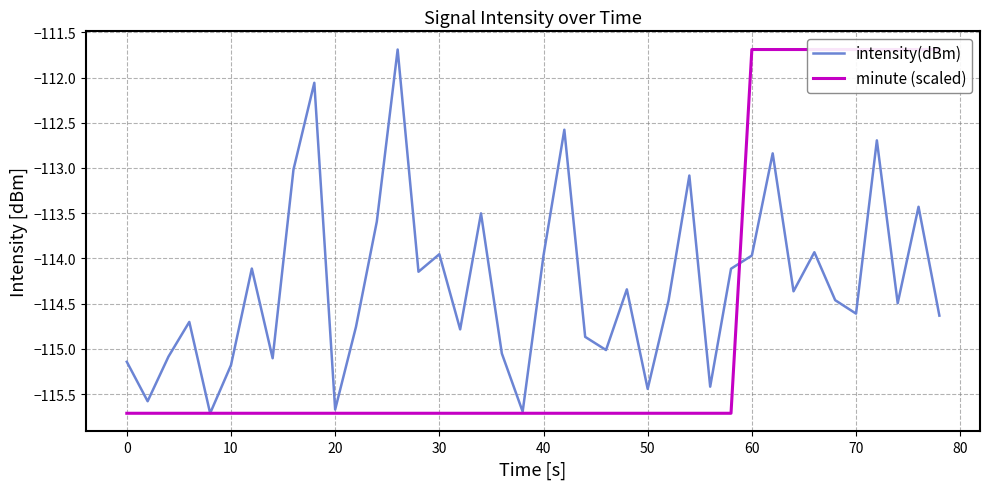

What is the sum of all intensity(dBm) values?

-4571.2